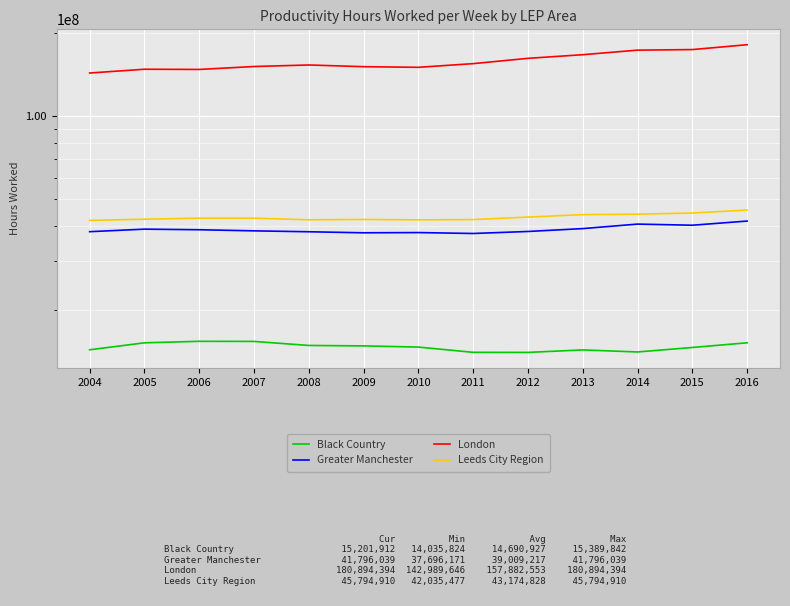

What is the difference between the second highest and second lowest values in the Leeds City Region series?

2468118